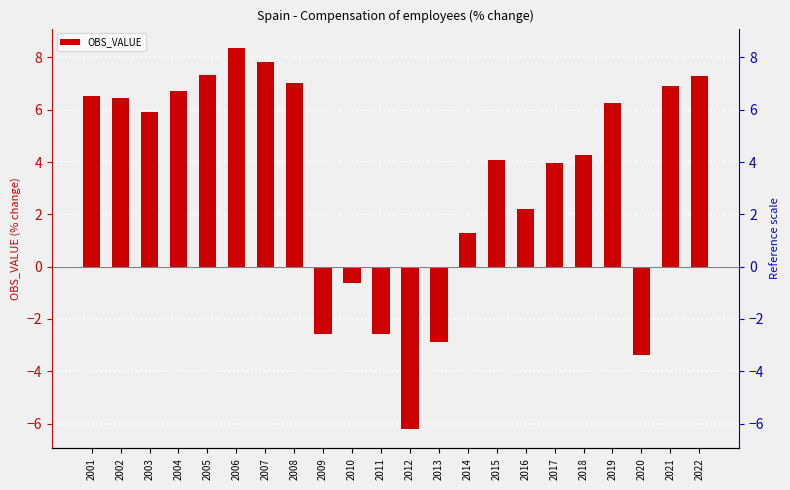

What is the value of the 19th bar from the left?

6.2